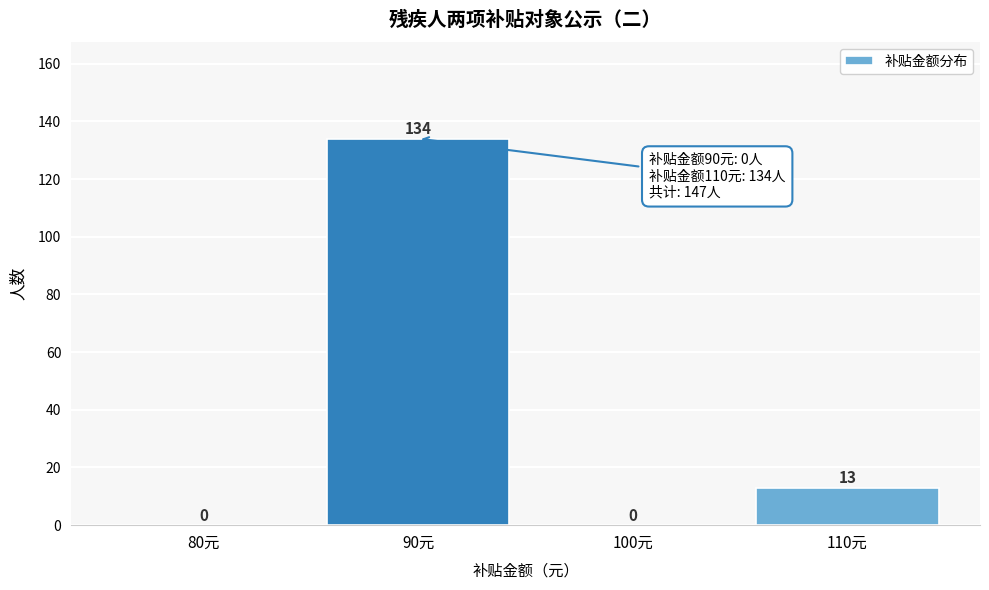

Reading right to left, extract all data points from this chart.

110元=13	100元=0	90元=134	80元=0